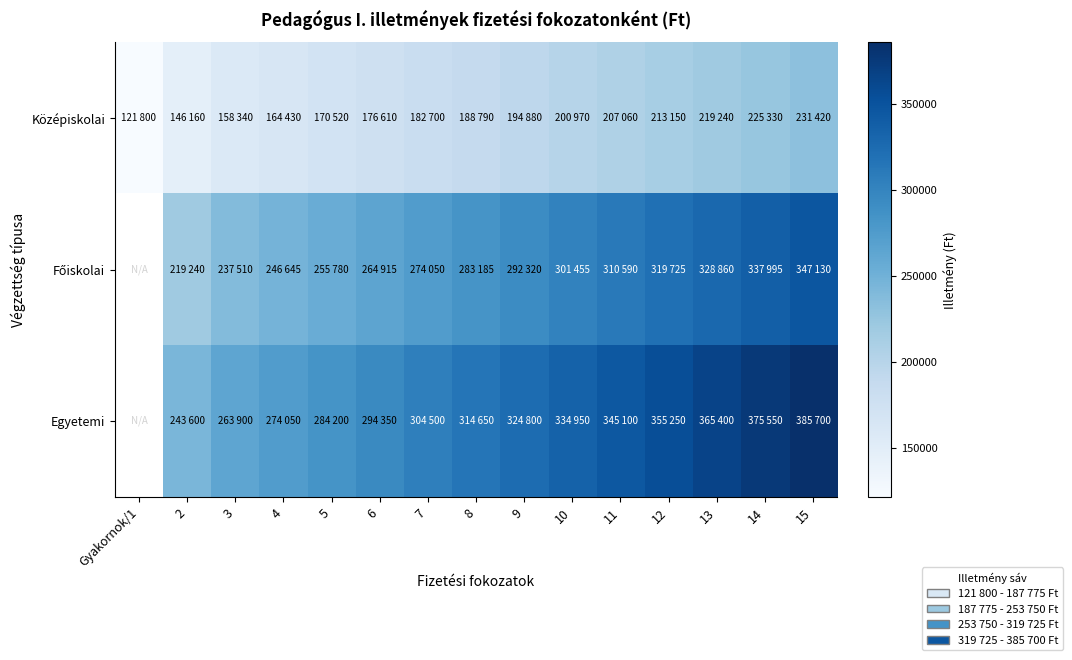

How many data points does each series have?

15